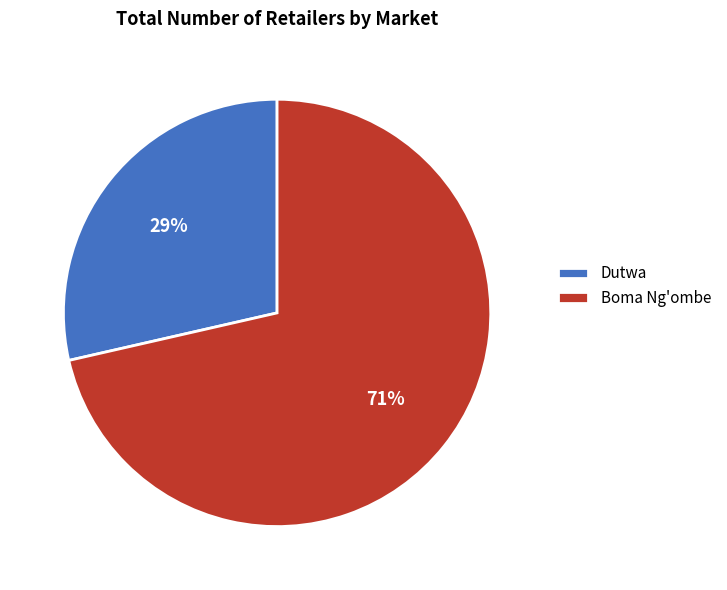

What percentage is the Dutwa slice, to the nearest percent?

29%